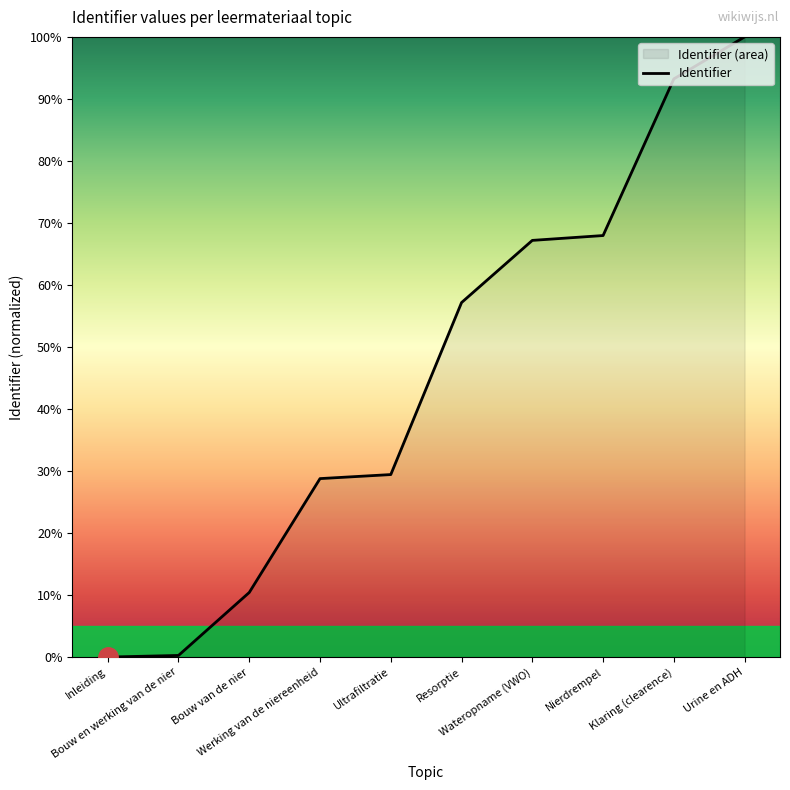

Does the chart have visible grid lines?

No